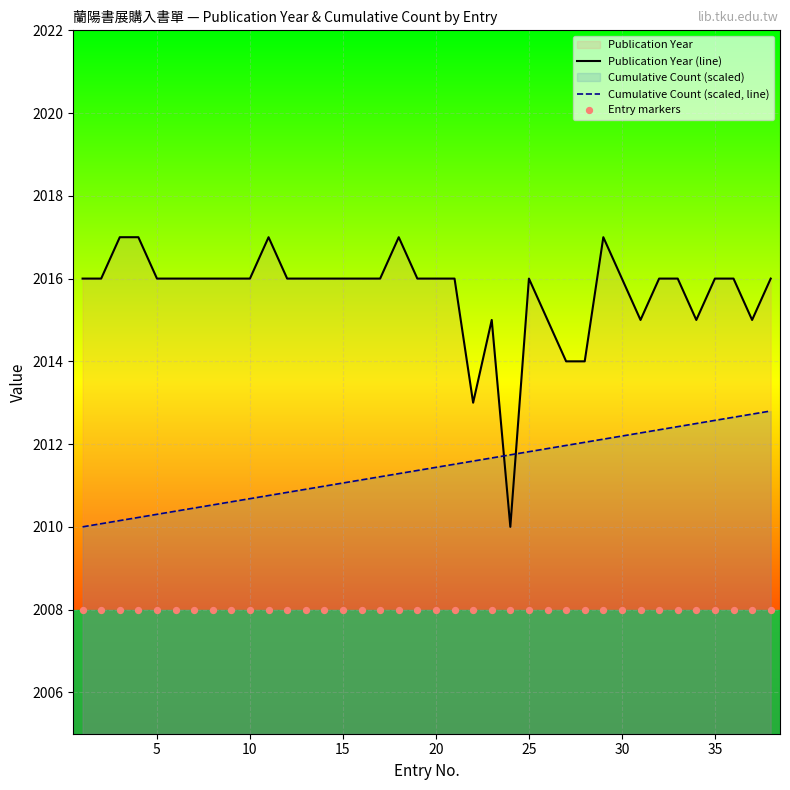

Which series has the largest total across all categories?

Publication Year (line)